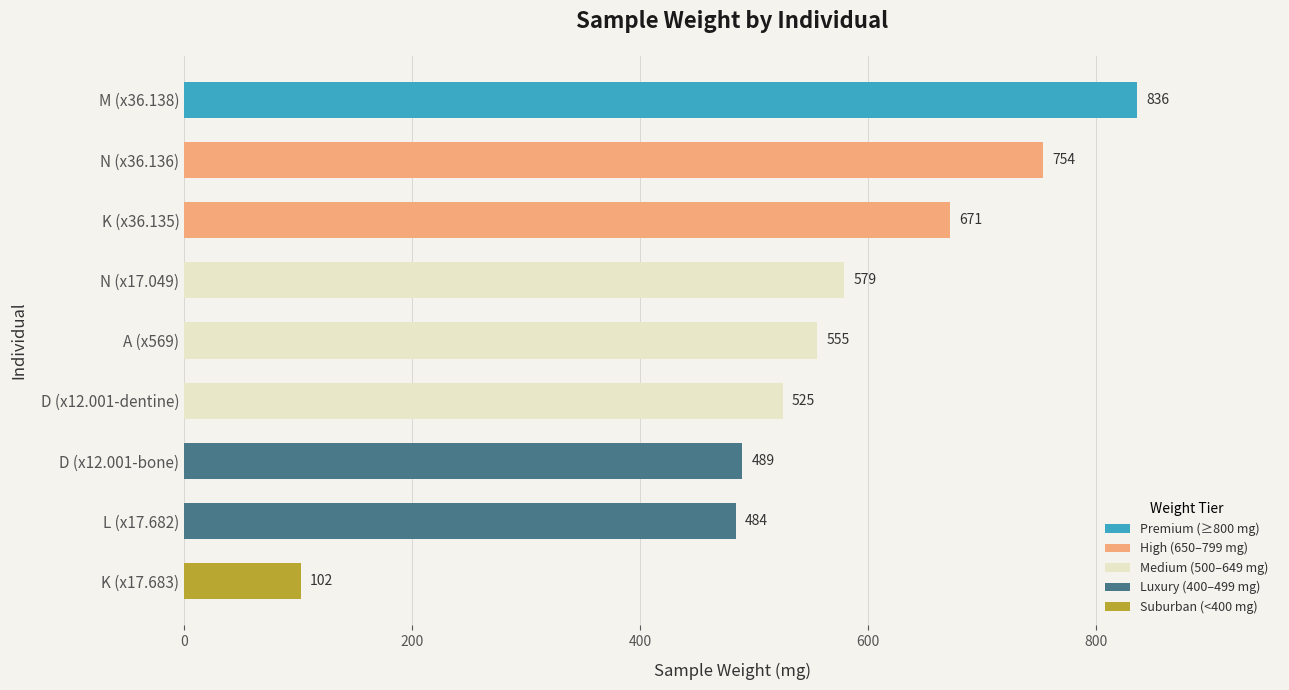

Which has a higher value, K (x17.683) or N (x17.049)?

N (x17.049)